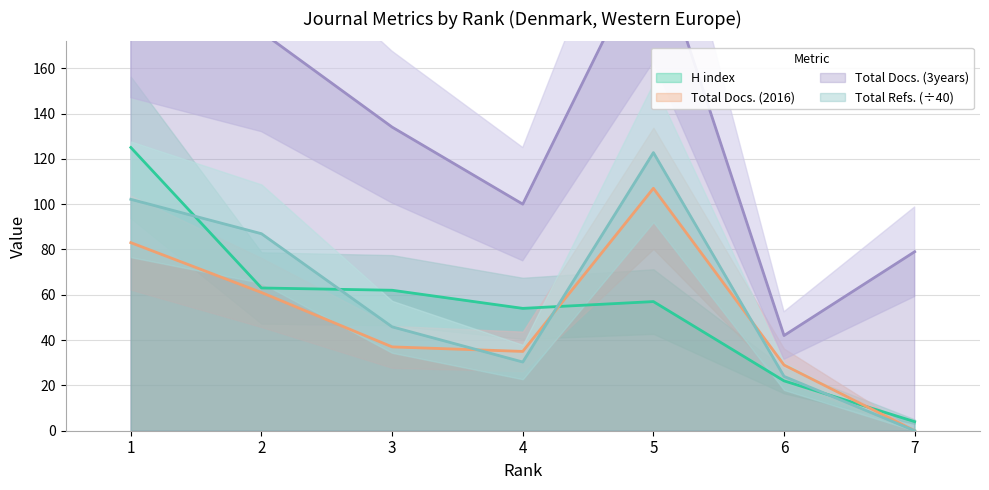

Reading left to right, what are all the values shown in this chart?

H index: 1=125.0	2=63.0	3=62.0	4=54.0	5=57.0	6=22.0	7=4.0
Total Docs. (2016): 1=83.0	2=61.0	3=37.0	4=35.0	5=107.0	6=29.0	7=0.0
Total Docs. (3years): 1=196.0	2=176.0	3=134.0	4=100.0	5=217.0	6=42.0	7=79.0
Total Refs.: 1=102.1	2=87.0	3=45.9	4=30.3	5=122.8	6=24.0	7=0.0